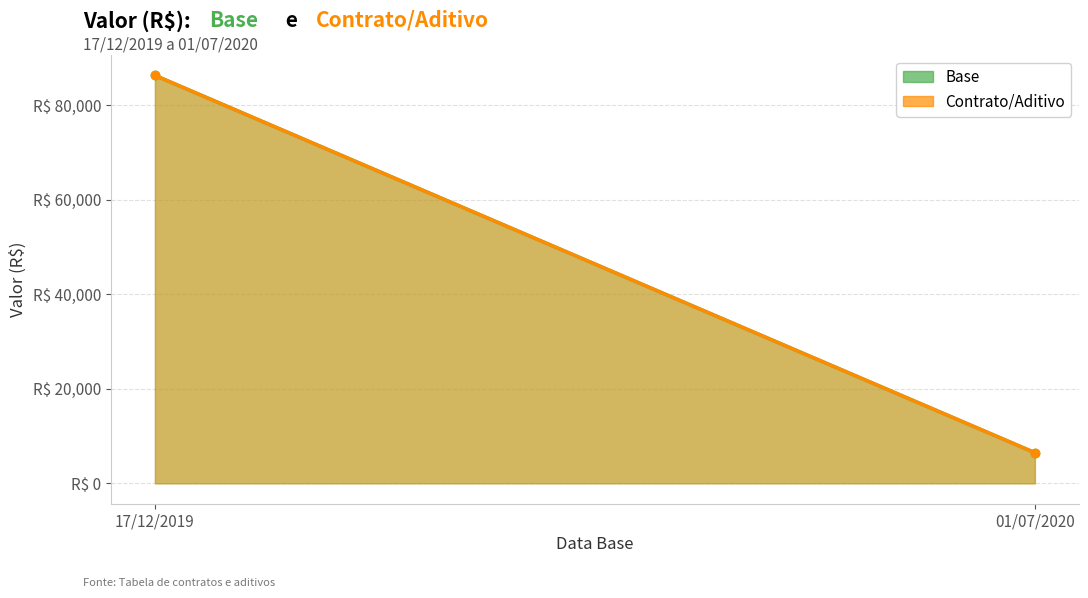

How many lines are shown in the chart?

2